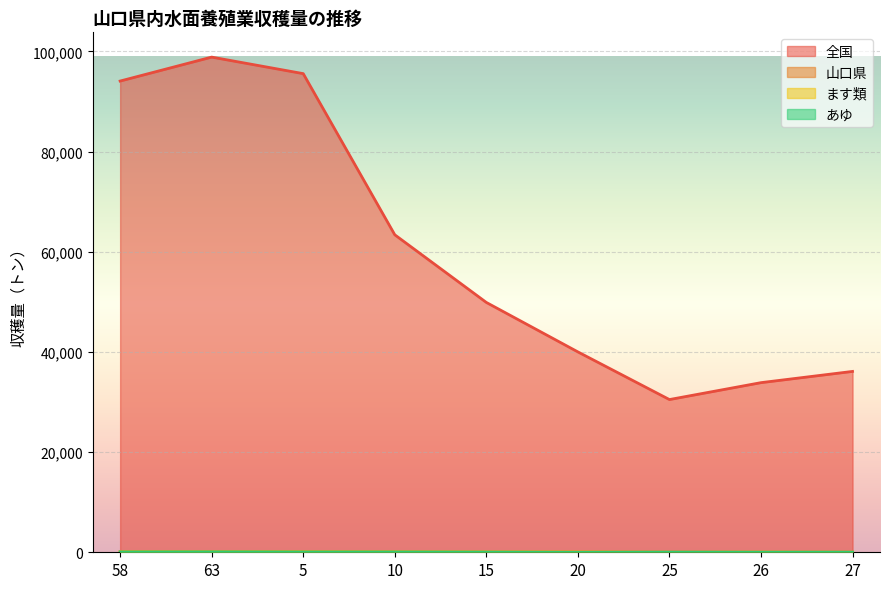

How many lines are shown in the chart?

4